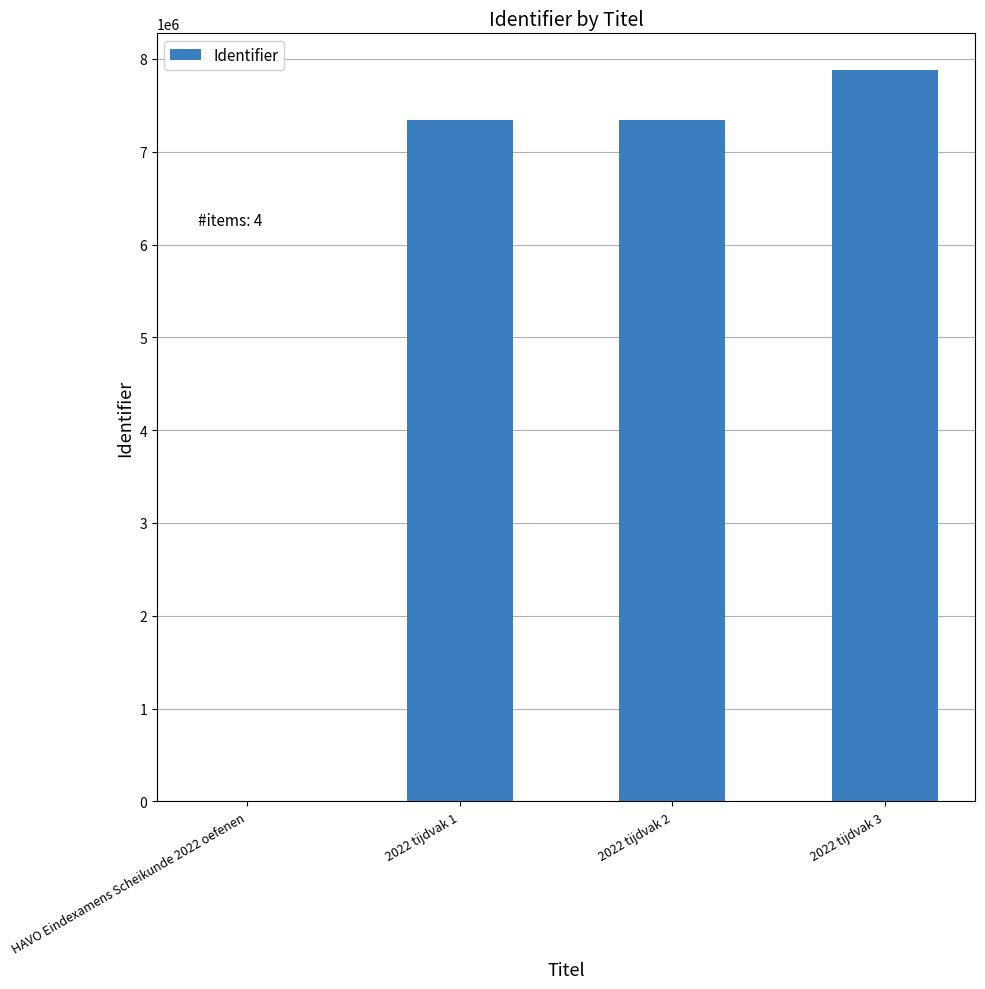

Which has a higher value, HAVO Eindexamens Scheikunde 2022 oefenen or 2022 tijdvak 1?

2022 tijdvak 1